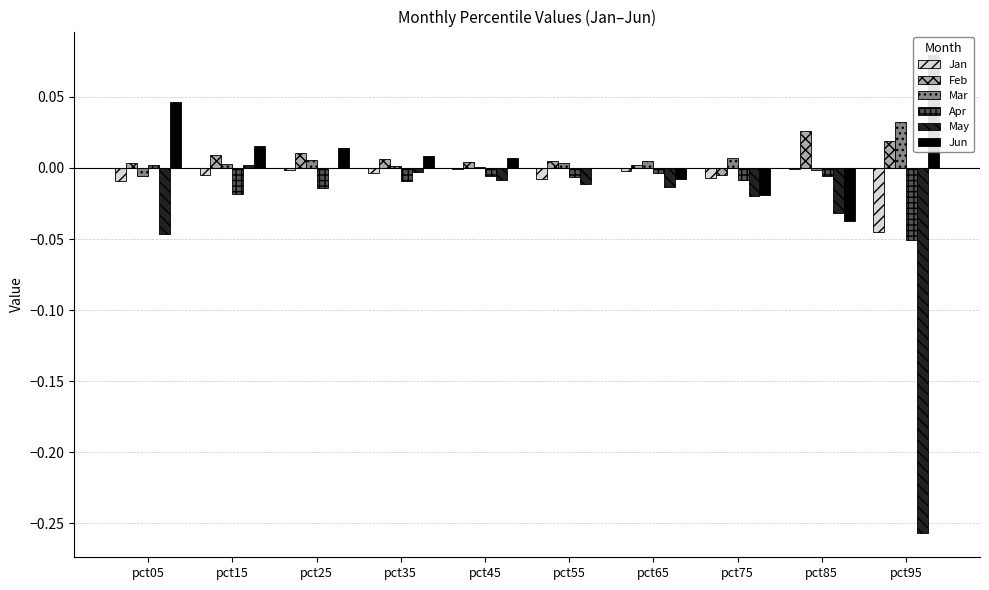

Which series has the largest range (max minus min)?

May